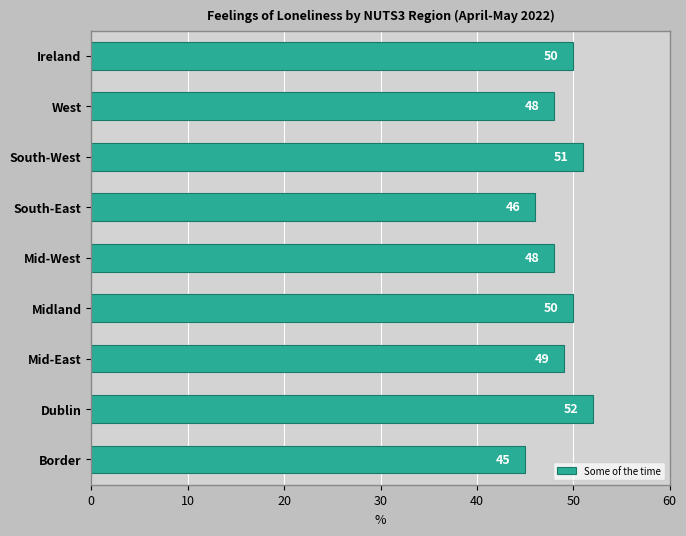

True or false: the data shows 20 at West.

False